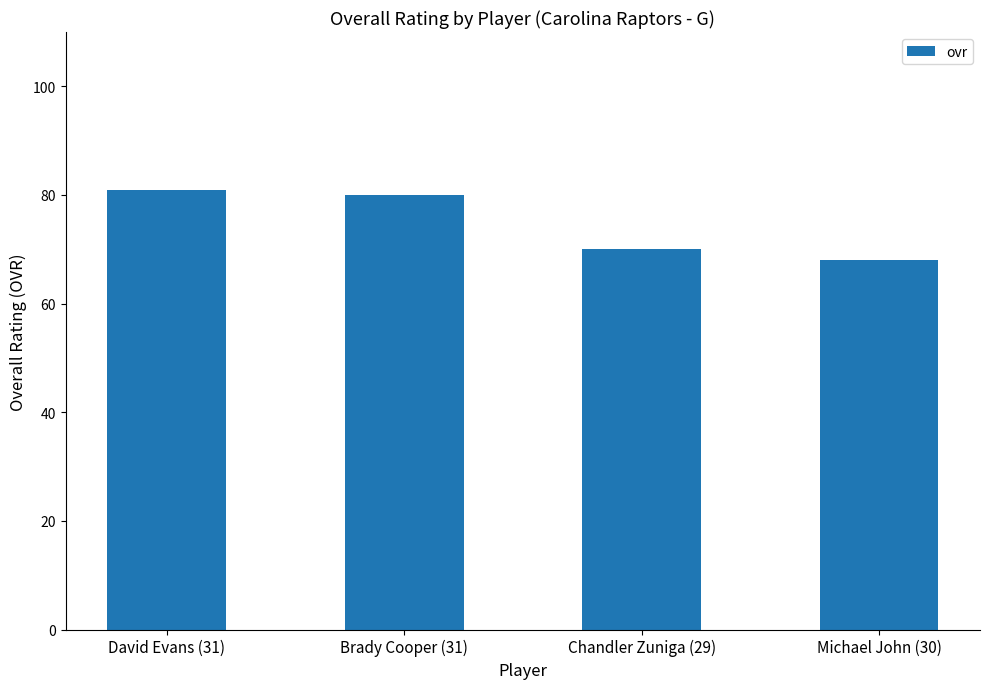

What is the maximum value shown in the chart?

81